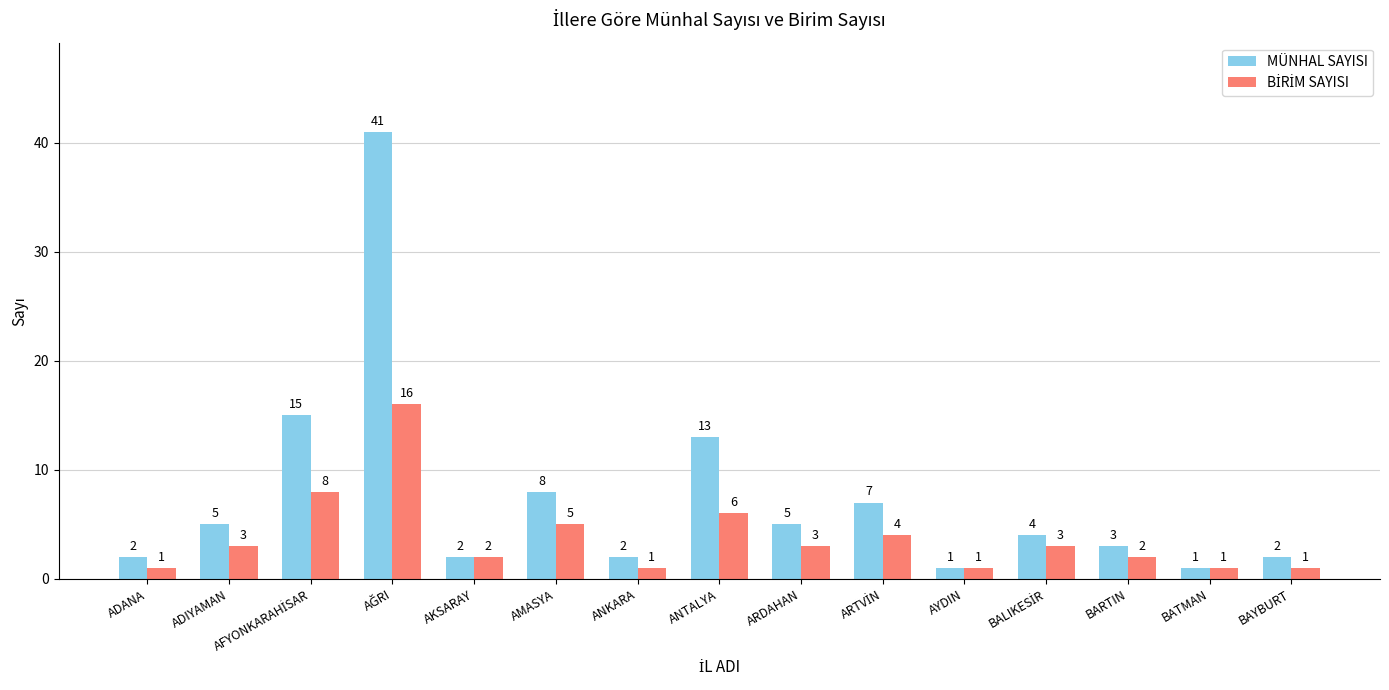

What is the maximum value shown in the chart?

41